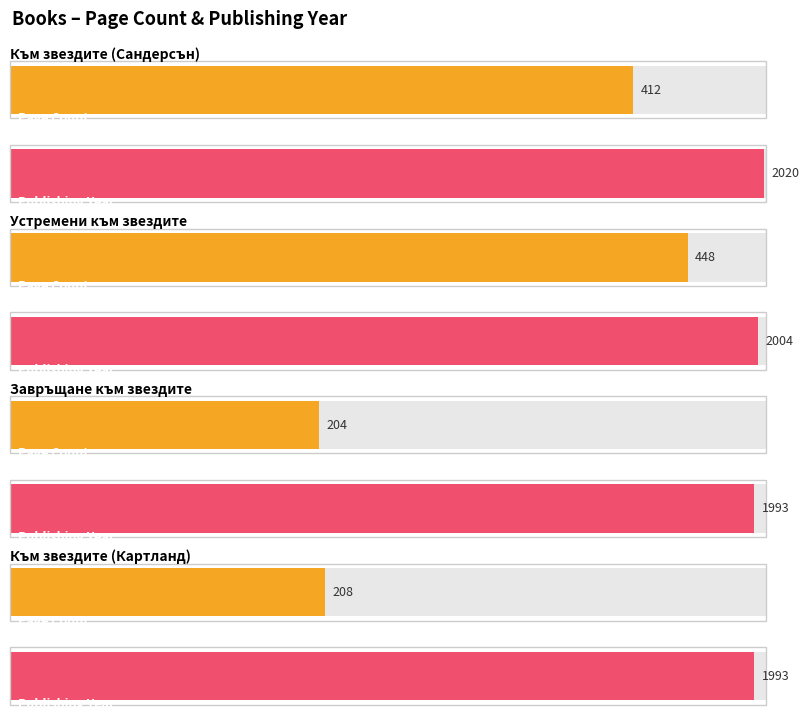

How many values are below 412?

2